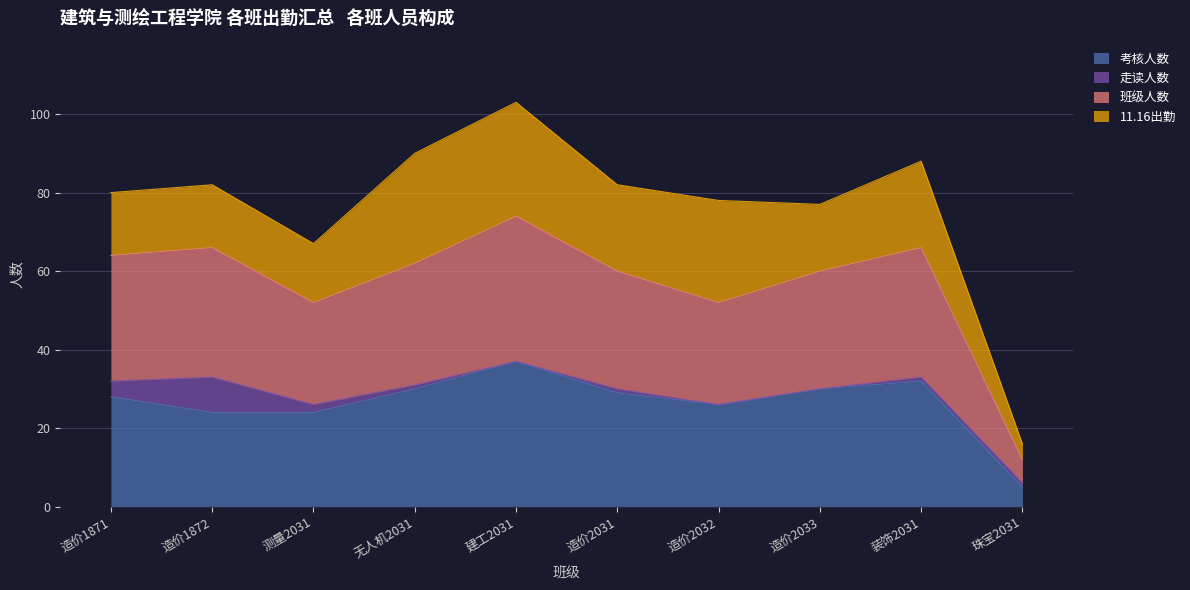

Does the chart have visible grid lines?

Yes